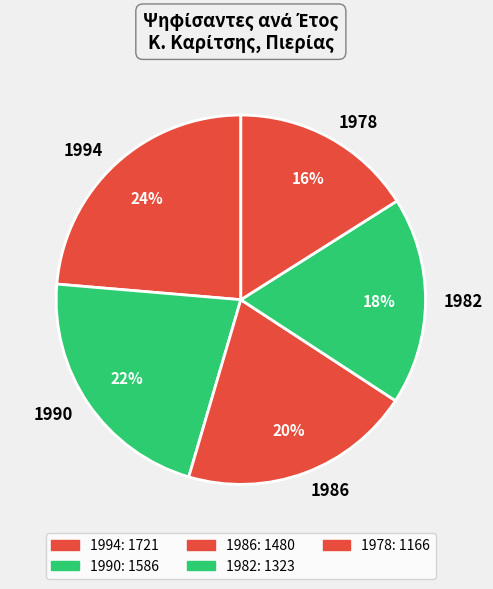

Is 1978 the majority of the pie?

No